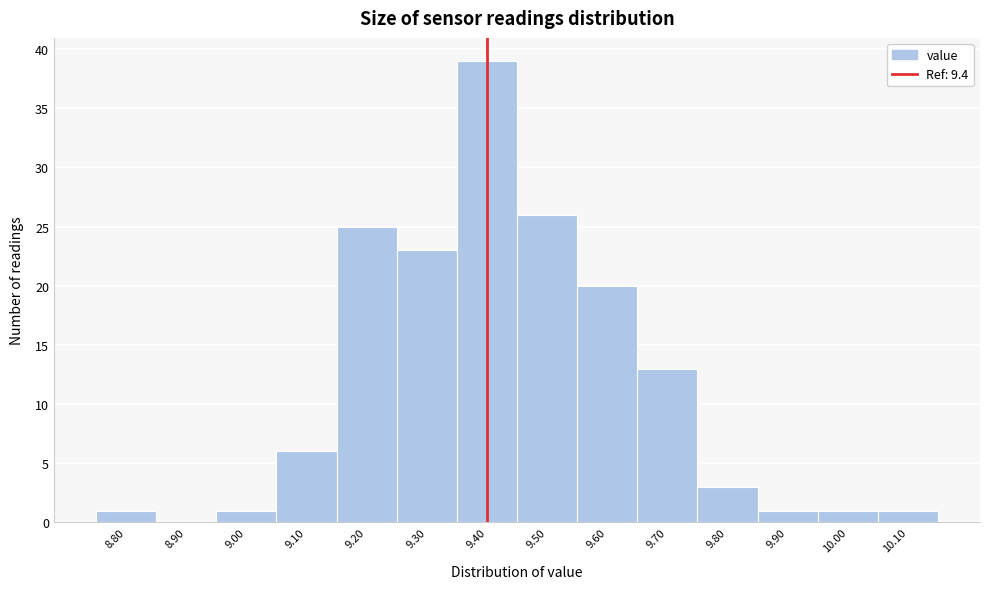

How tall is the bar that spans 8.95 to 9.05 on the x-axis? The values are not printed on the chart, so give them approximately, as read against the axis.

1